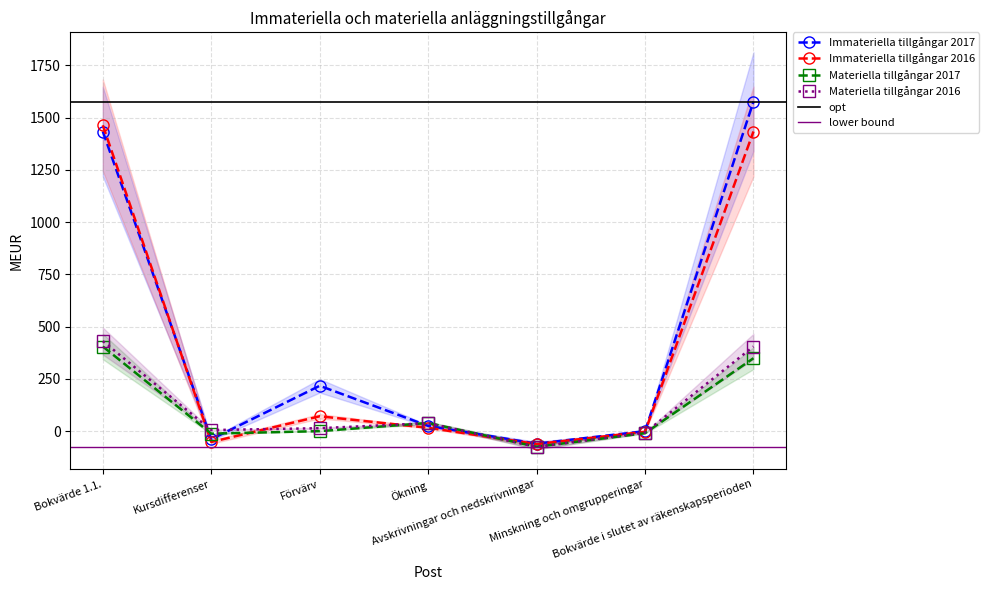

What is the greatest value displayed?

1577.0